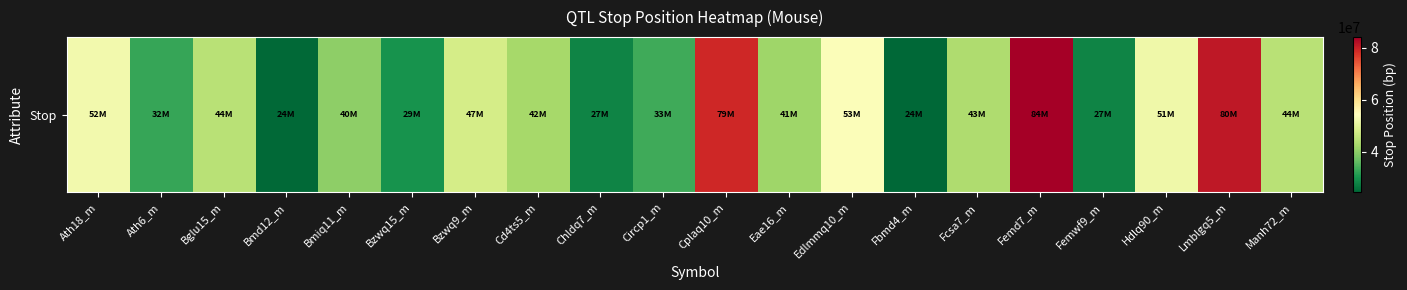

At which category does the chart reach its peak across all series?

Femd7_m